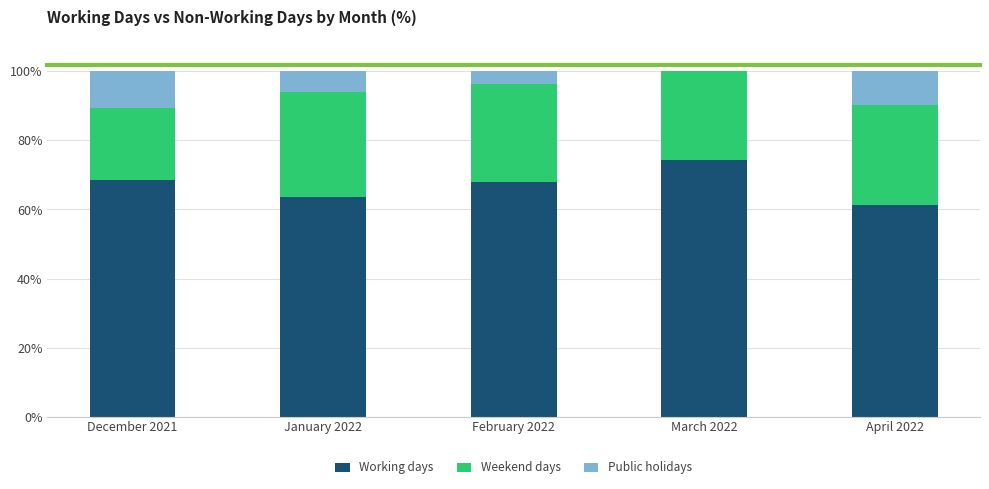

What is the total value across all series at March 2022?

100.0